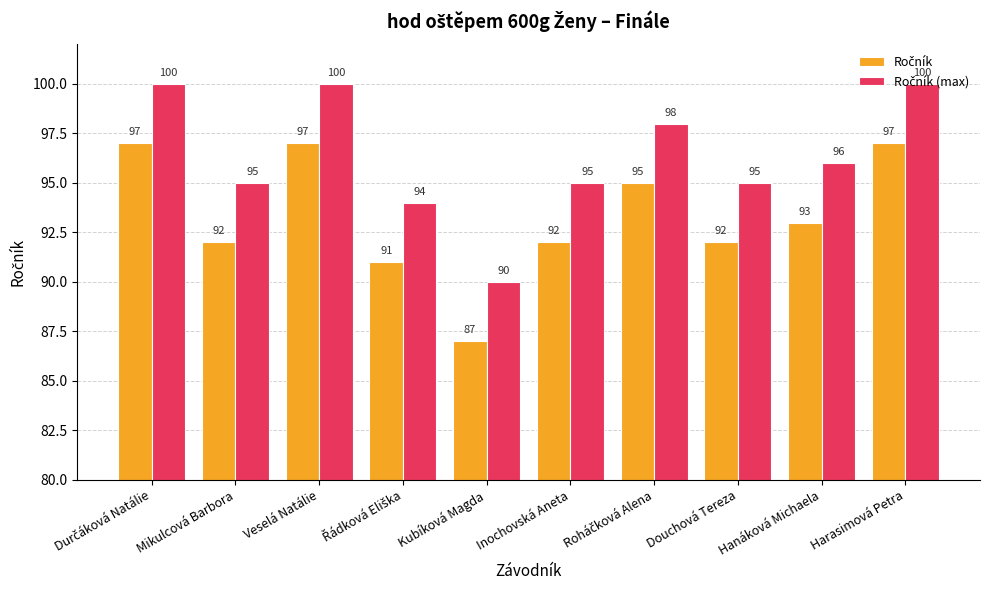

What is the total value across all series at Douchová Tereza?

187